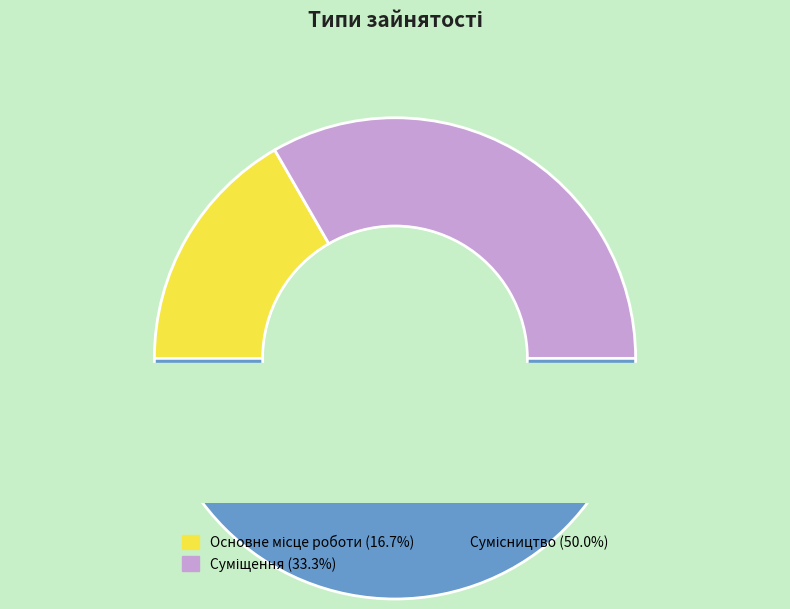

The Основне місце роботи slice represents 29% of the pie. True or false?

False